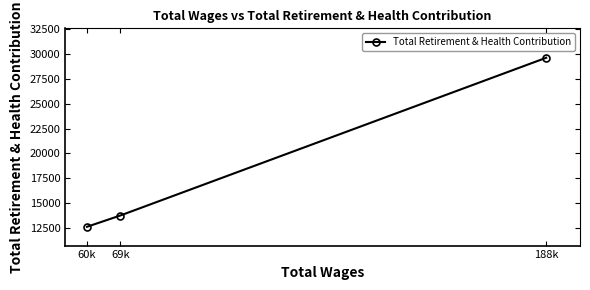

What is the maximum value shown in the chart?

29625